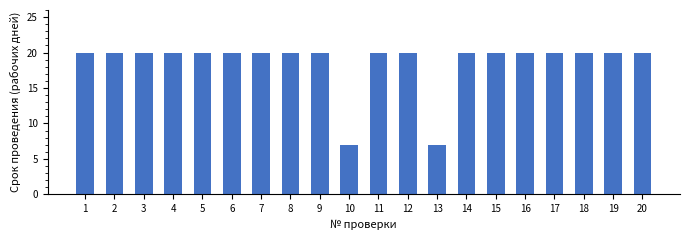

Is it true that the value at 16 is 5?

False